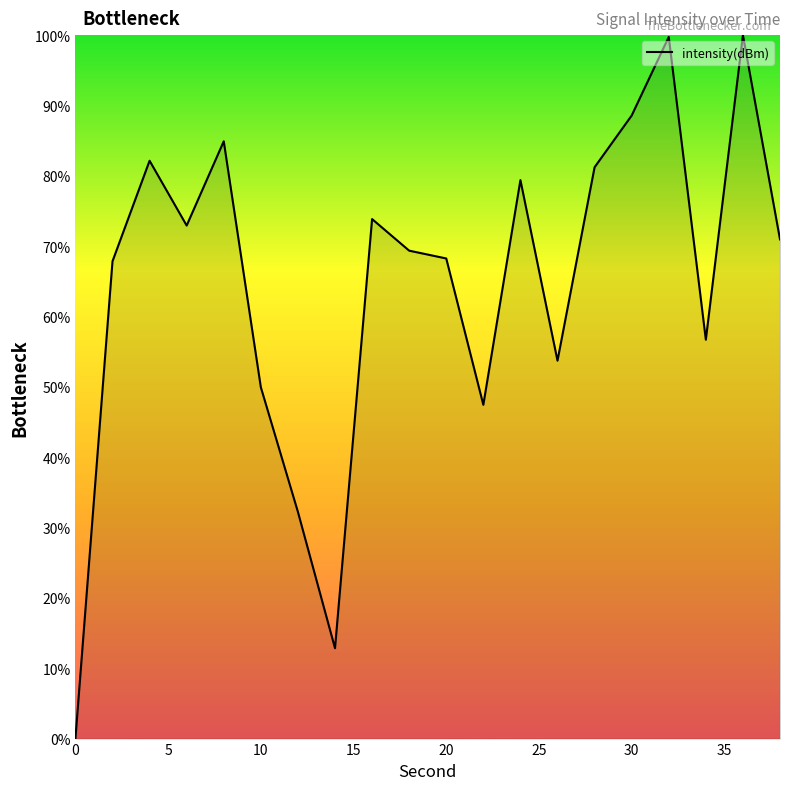

What is the maximum value shown in the chart?

100.0